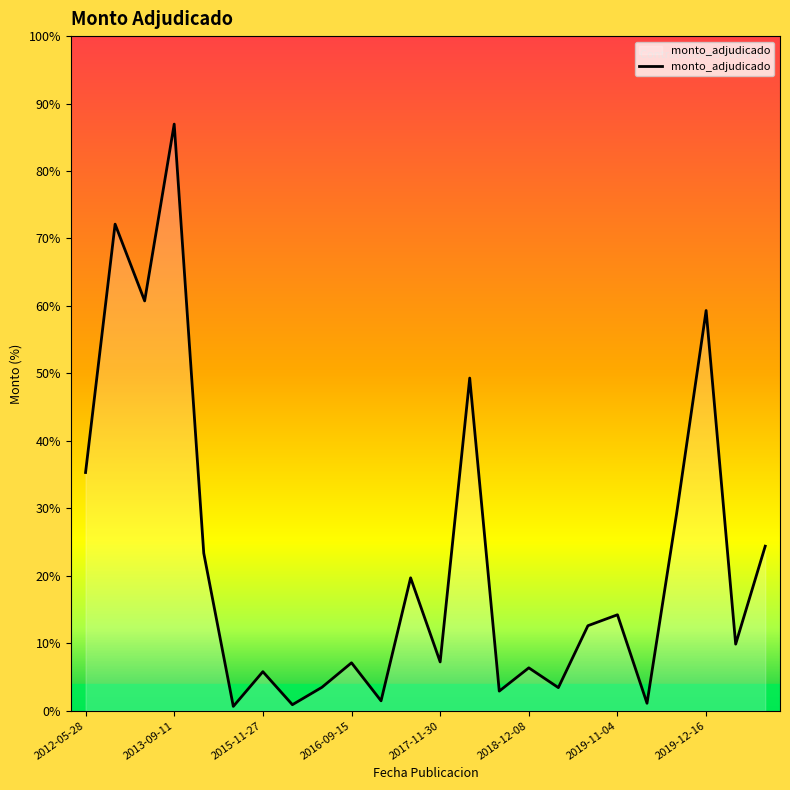

Does the chart display data point markers on the line(s)?

No